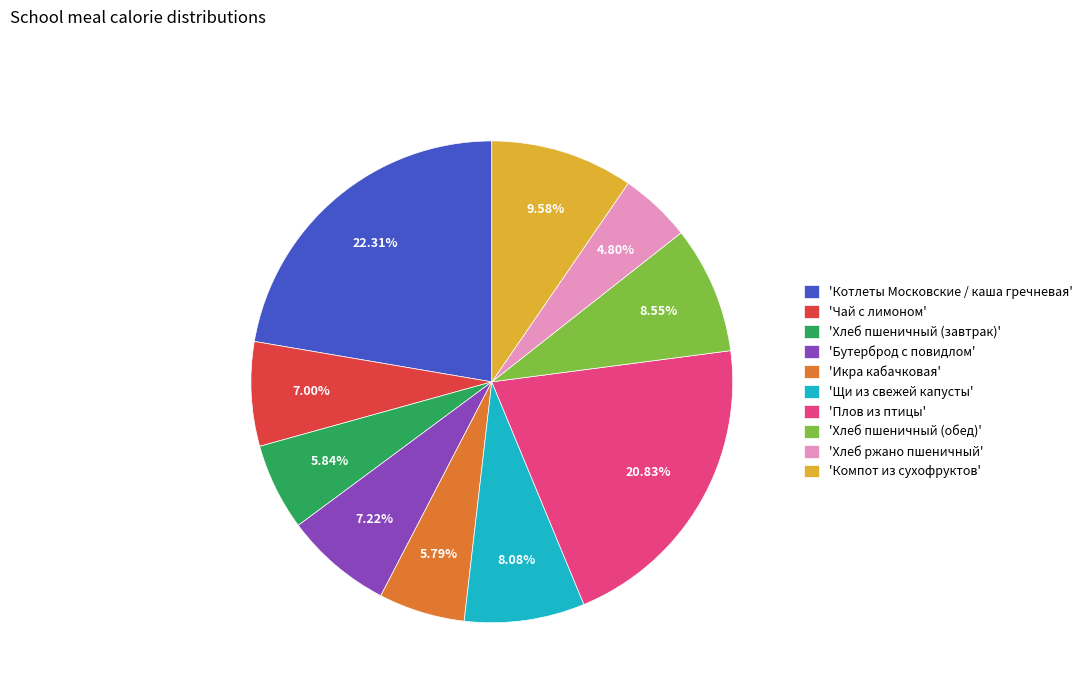

Does 'Чай с лимоном' represent more than half of the total?

No